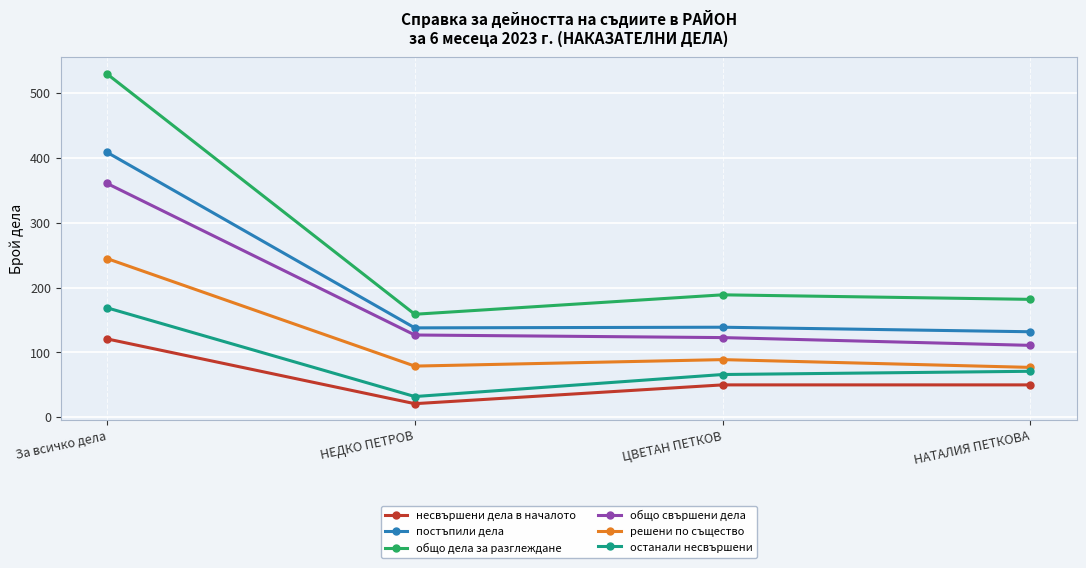

What is the smallest value displayed?

21